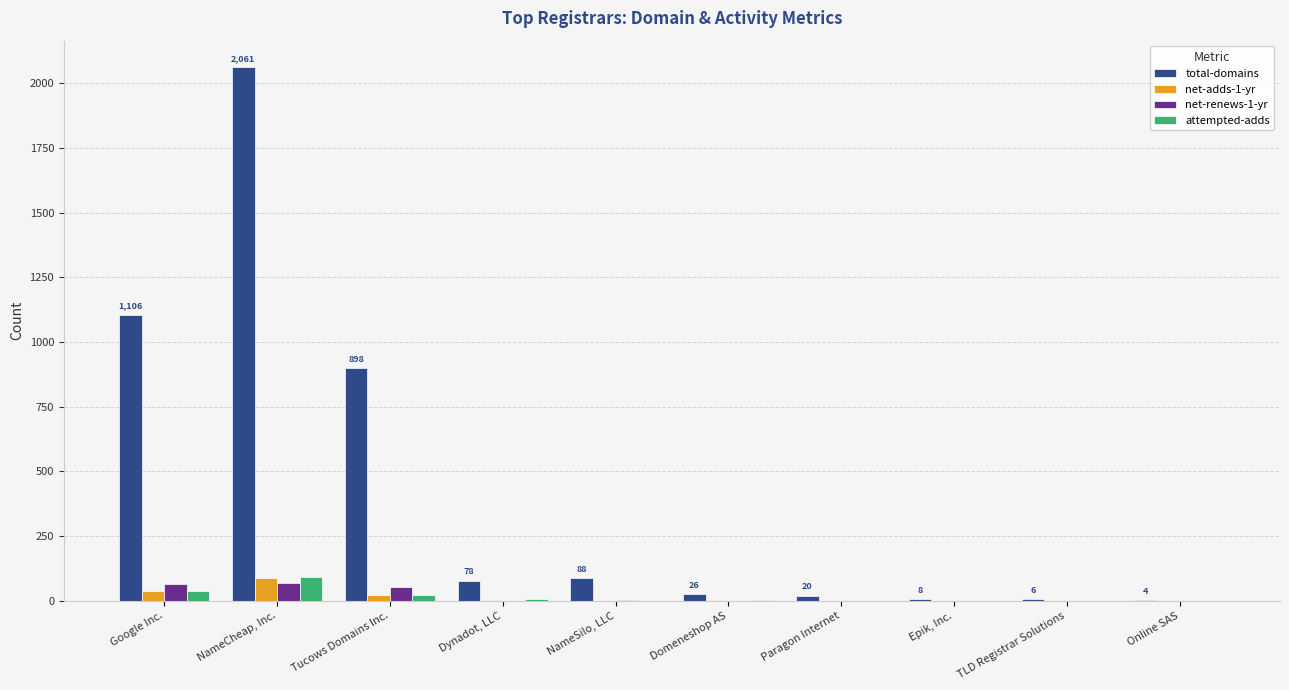

The value of attempted-adds at Paragon Internet is 0. True or false?

True